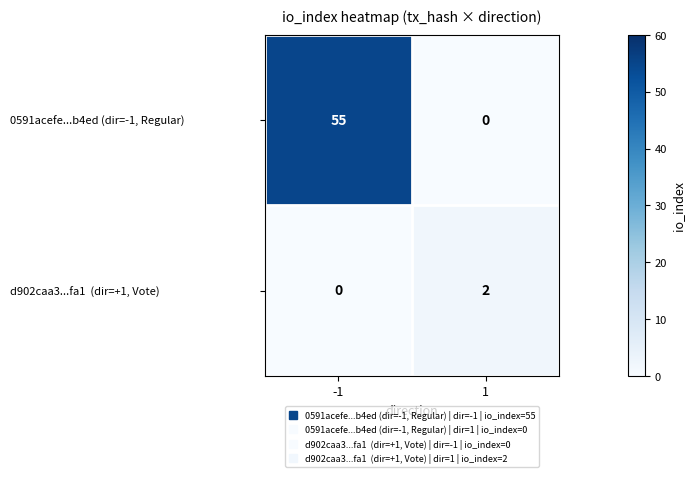

What is the difference between the 0591acefe...b4ed (dir=-1, Regular) values at 1 and -1?

55